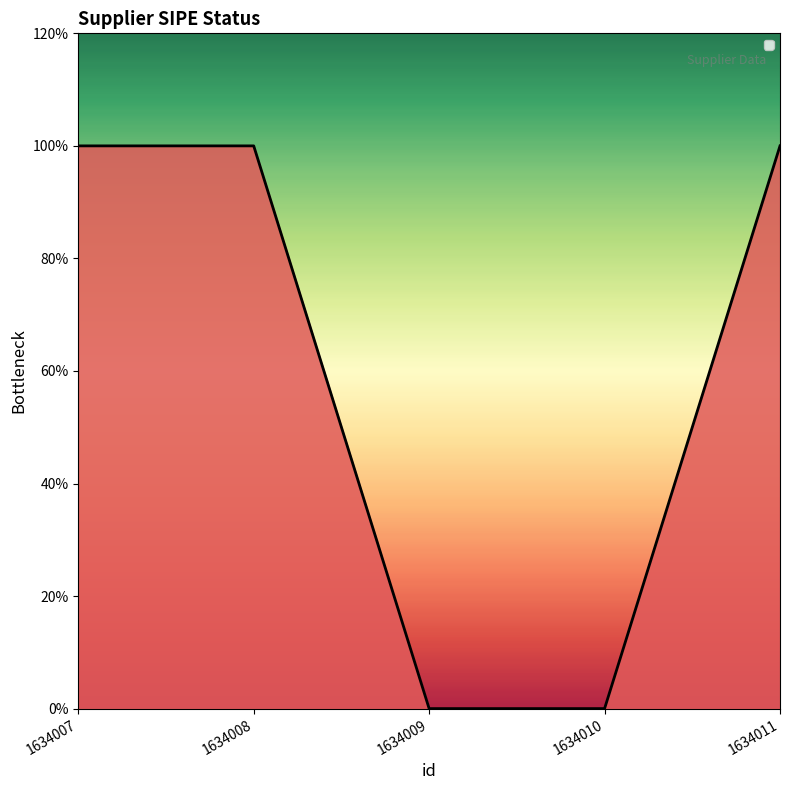

Does the chart display data point markers on the line(s)?

No